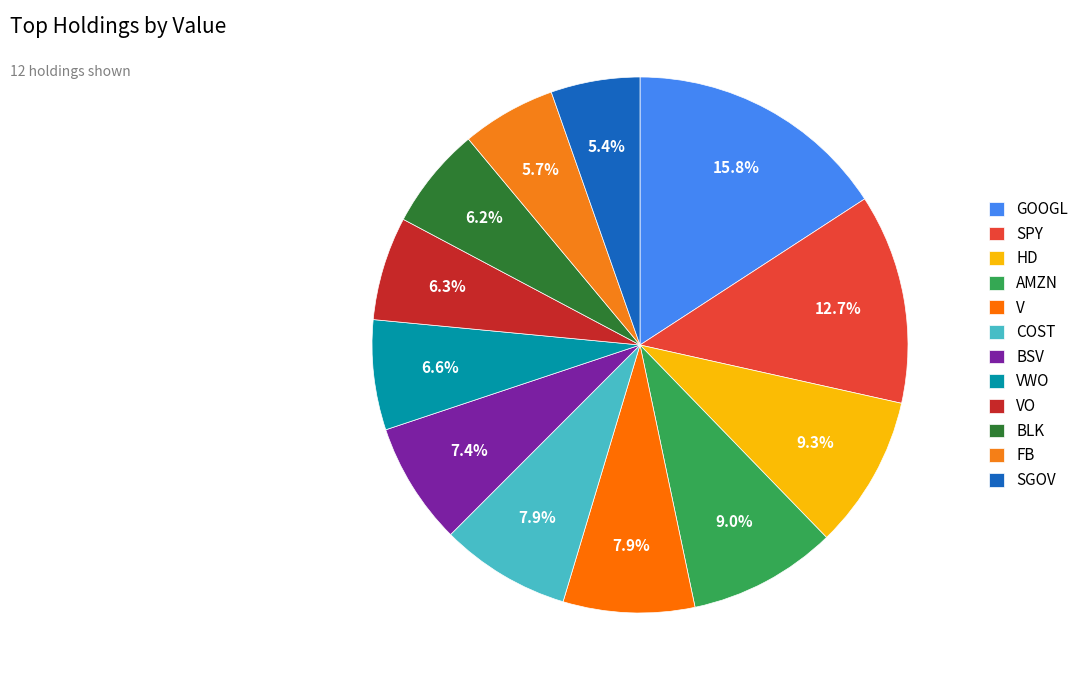

Which category has the biggest portion of the pie?

GOOGL